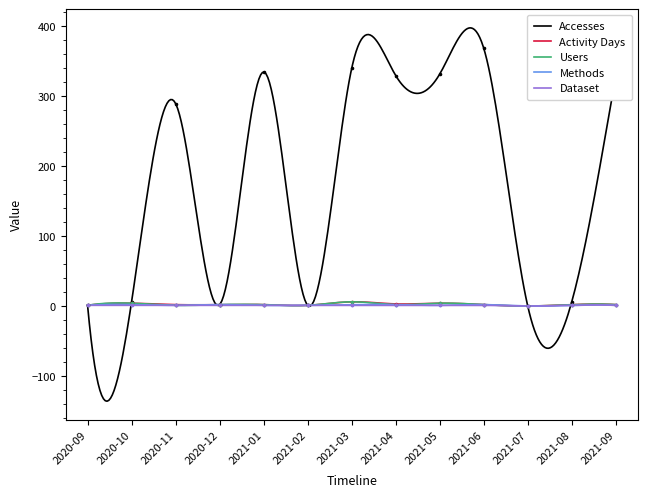

What is the total value across all series at 2021-01?

340